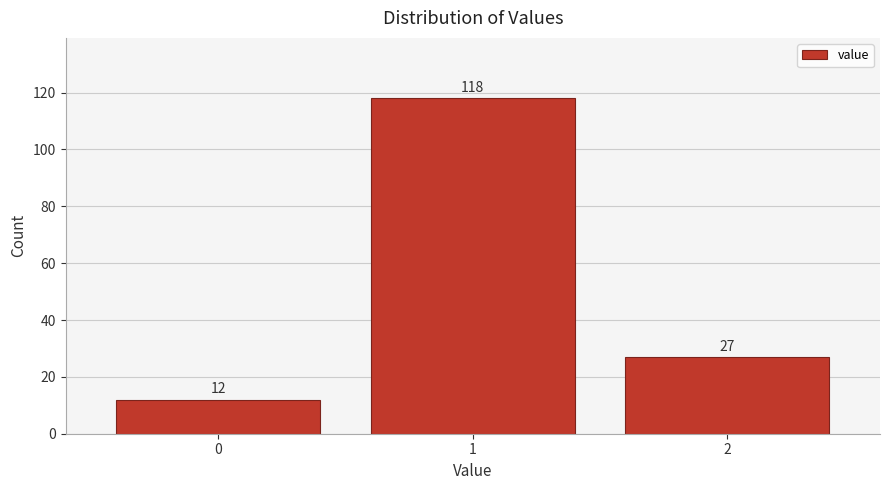

Reading left to right, list every bar in this chart as the range it spans on the x-axis followed by its height.

-0.5 to 0.5: 12
0.5 to 1.5: 118
1.5 to 2.5: 27